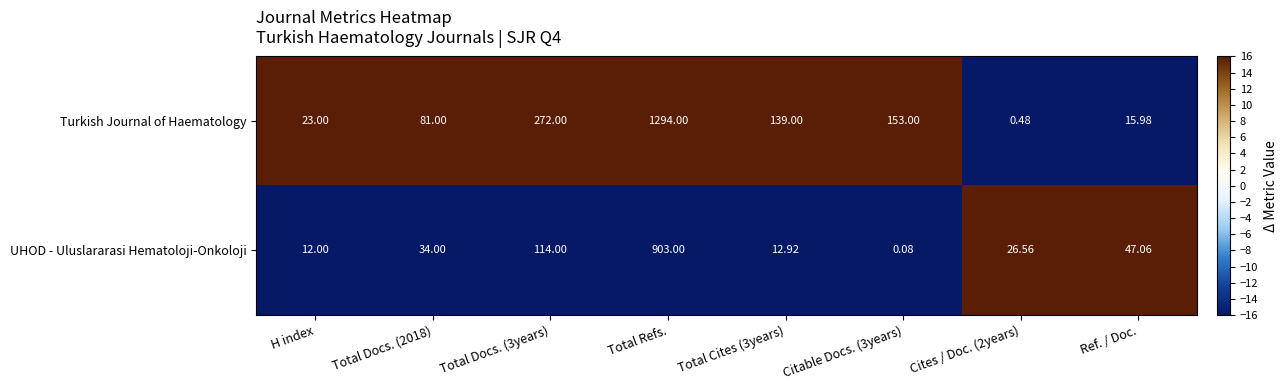

Rank the series by their average value, from highest to lowest.

Turkish Journal of Haematology, UHOD - Uluslararasi Hematoloji-Onkoloji